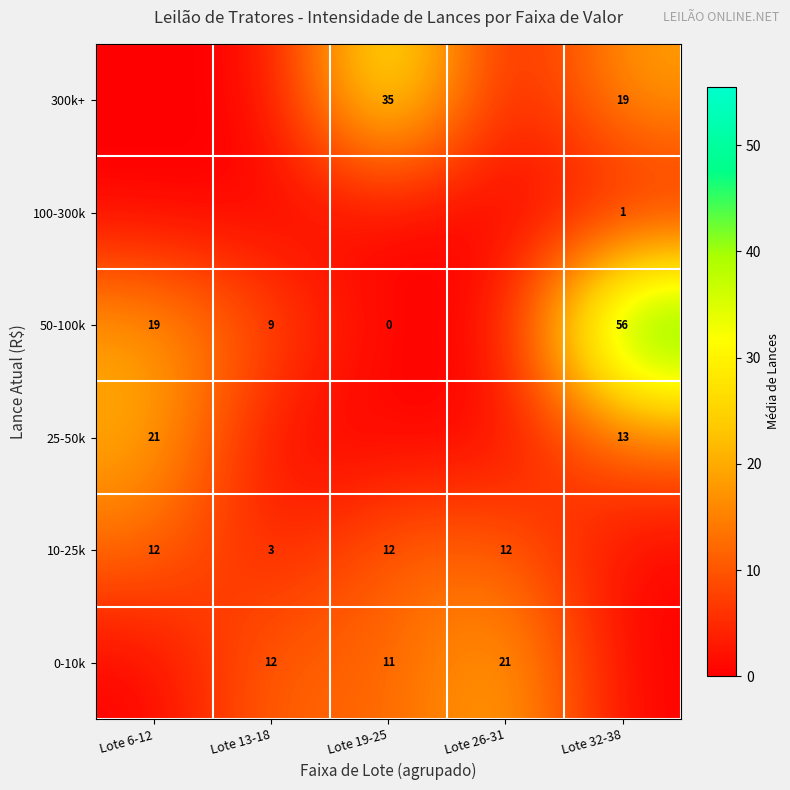

At how many categories does at least one series exceed 46?

1